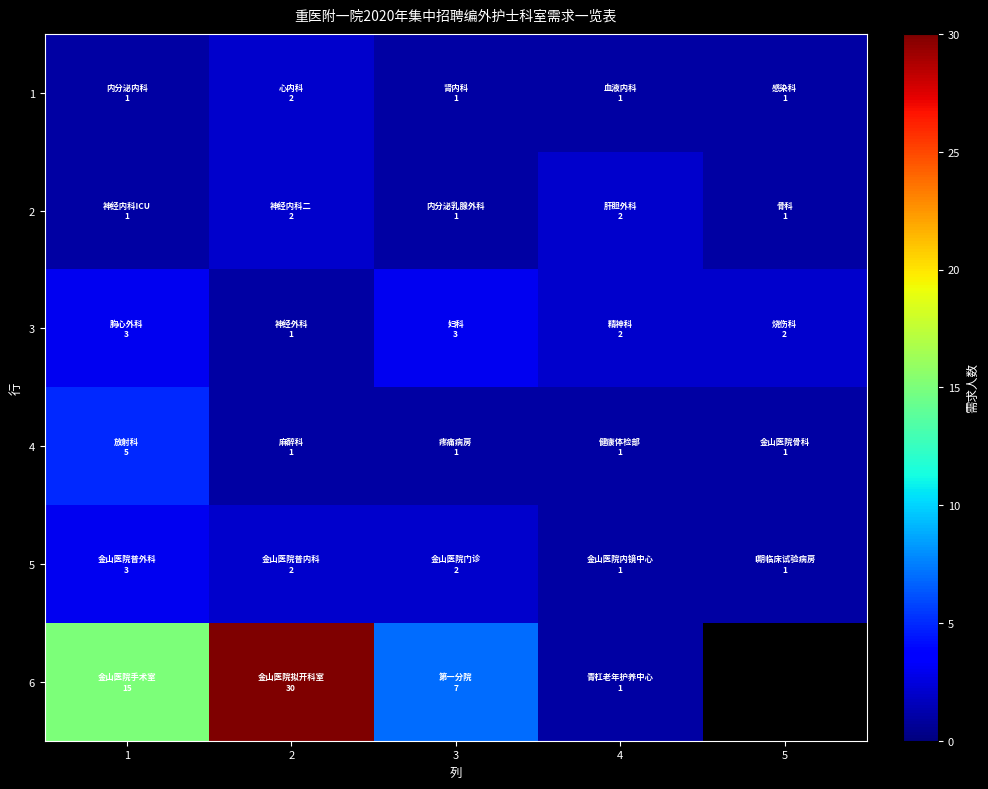

What is the difference between the 6 values at 2 and 3?

23.0